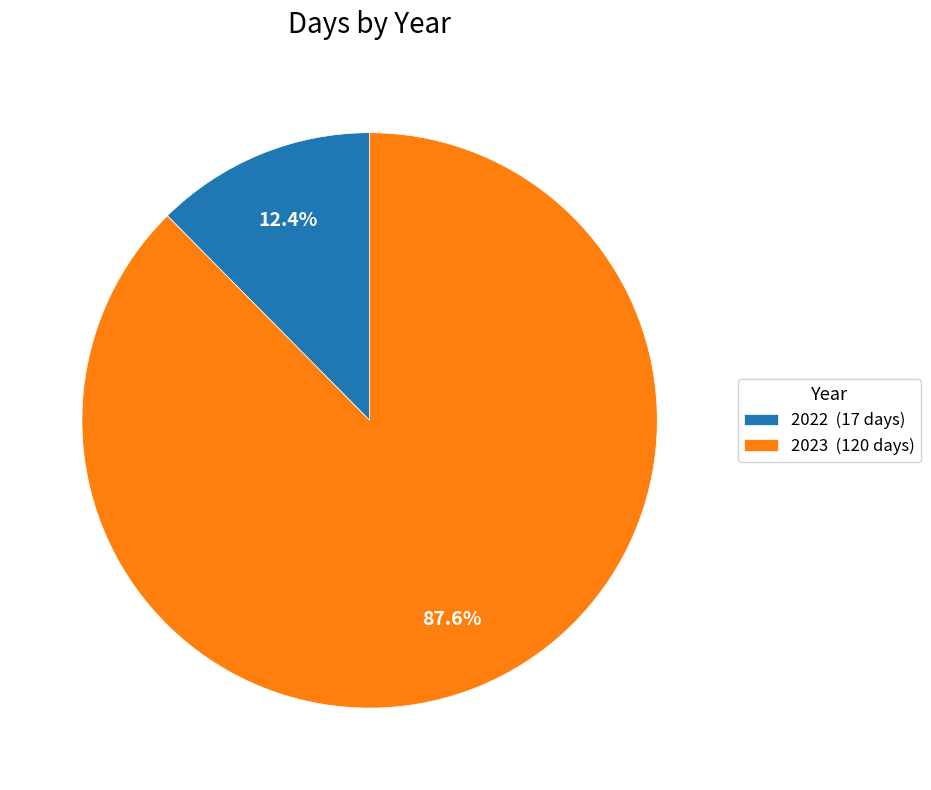

Which category has the biggest portion of the pie?

2023